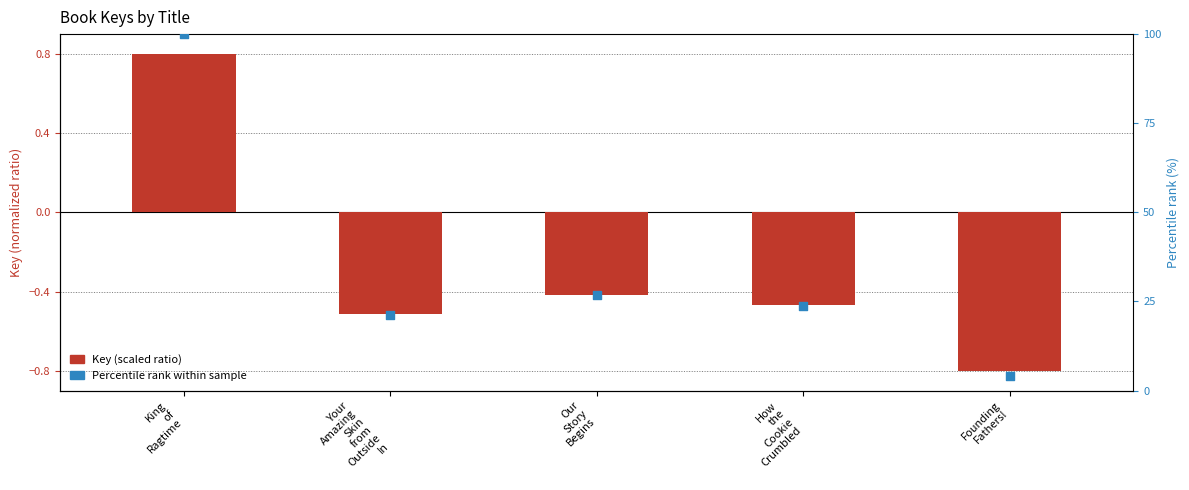

At how many categories does at least one series exceed 22?

3